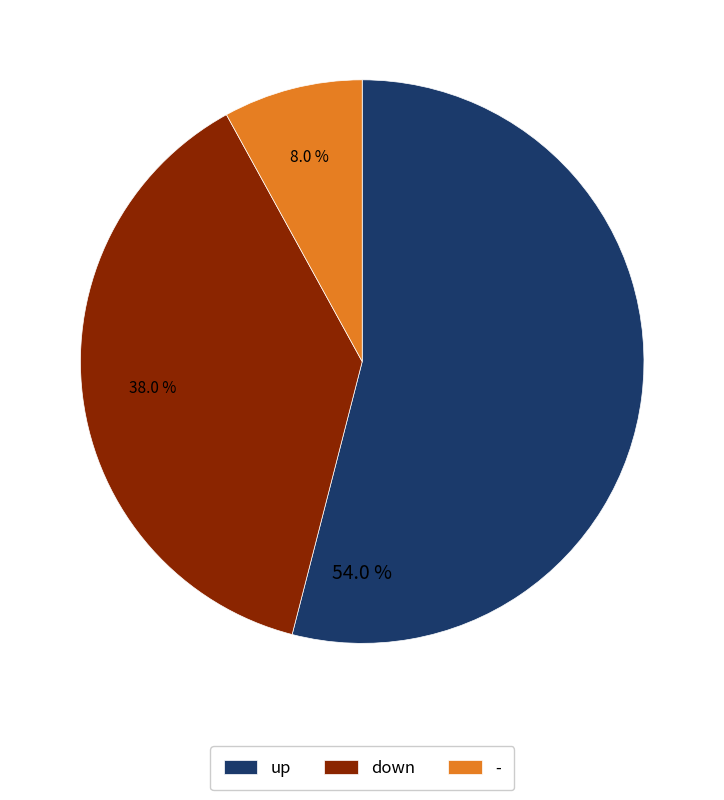

To the nearest percent, what is the difference between the - and down slice percentages?

30%